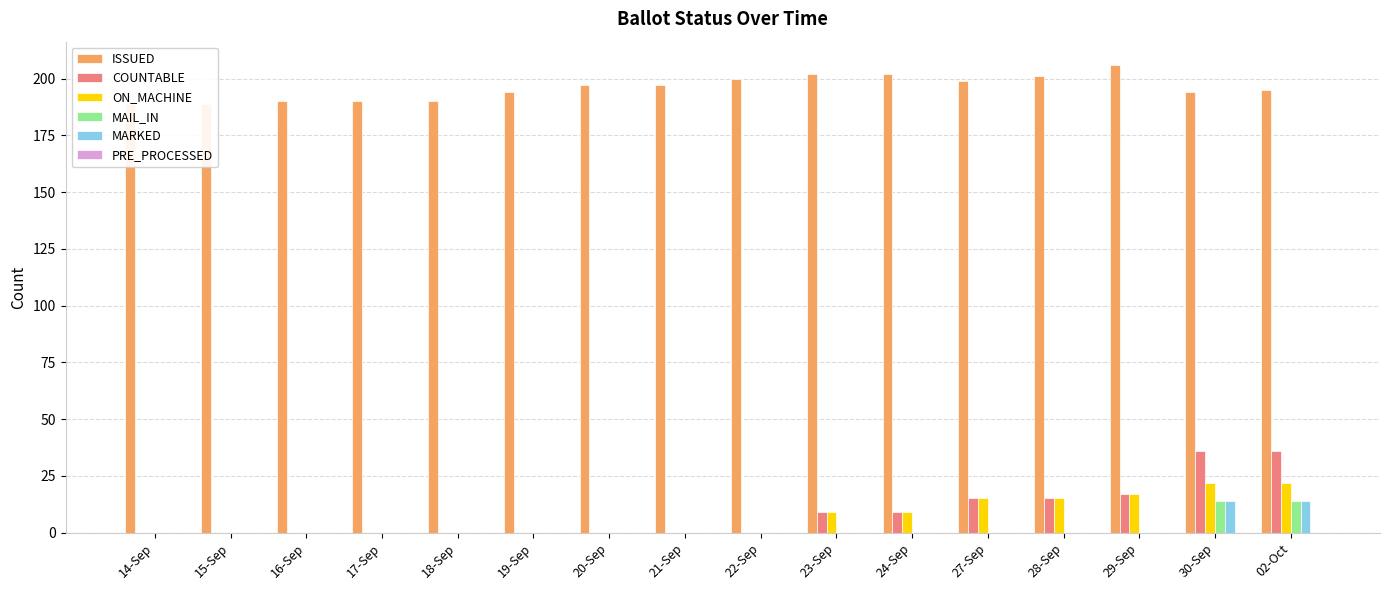

What is the difference between the second highest and second lowest values in the MAIL_IN series?

14